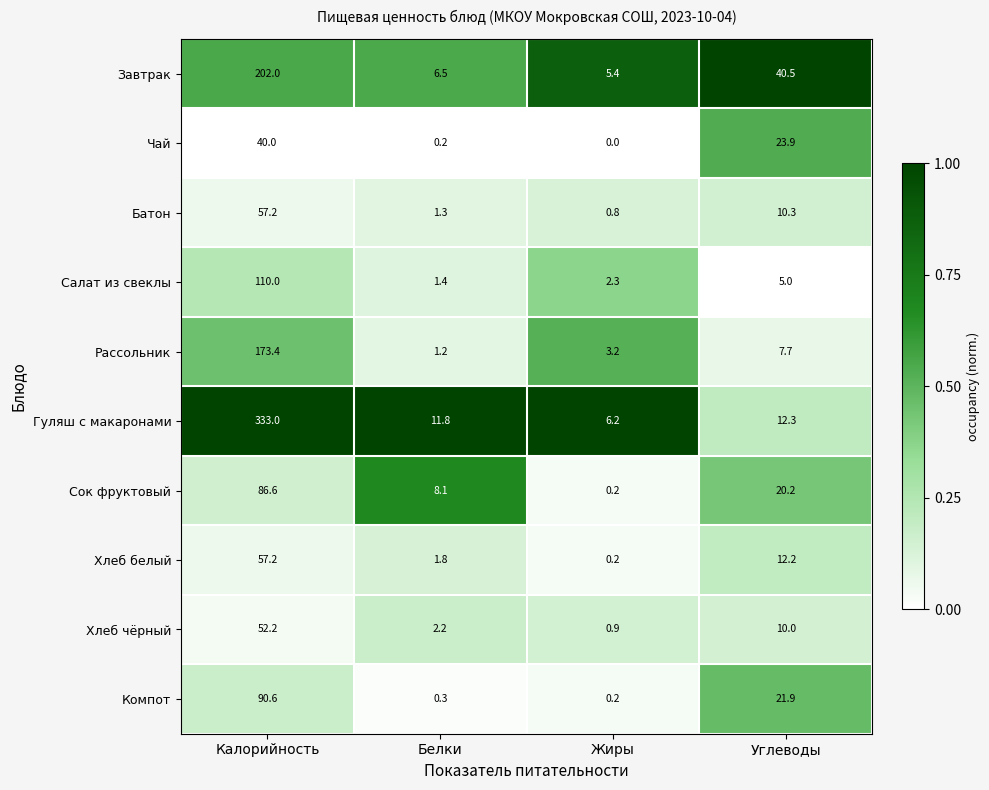

At which category is the sum across all series the highest?

Калорийность